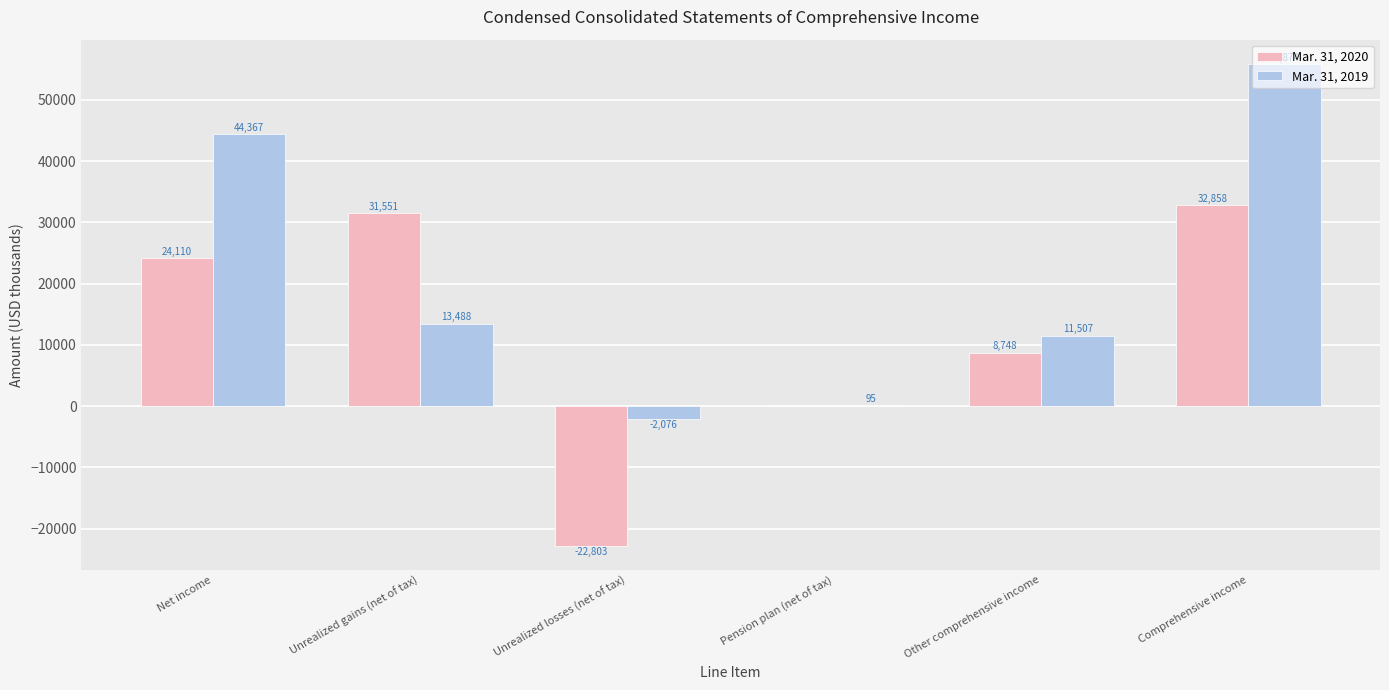

The value of Mar. 31, 2020 at Comprehensive income is 32858. True or false?

True